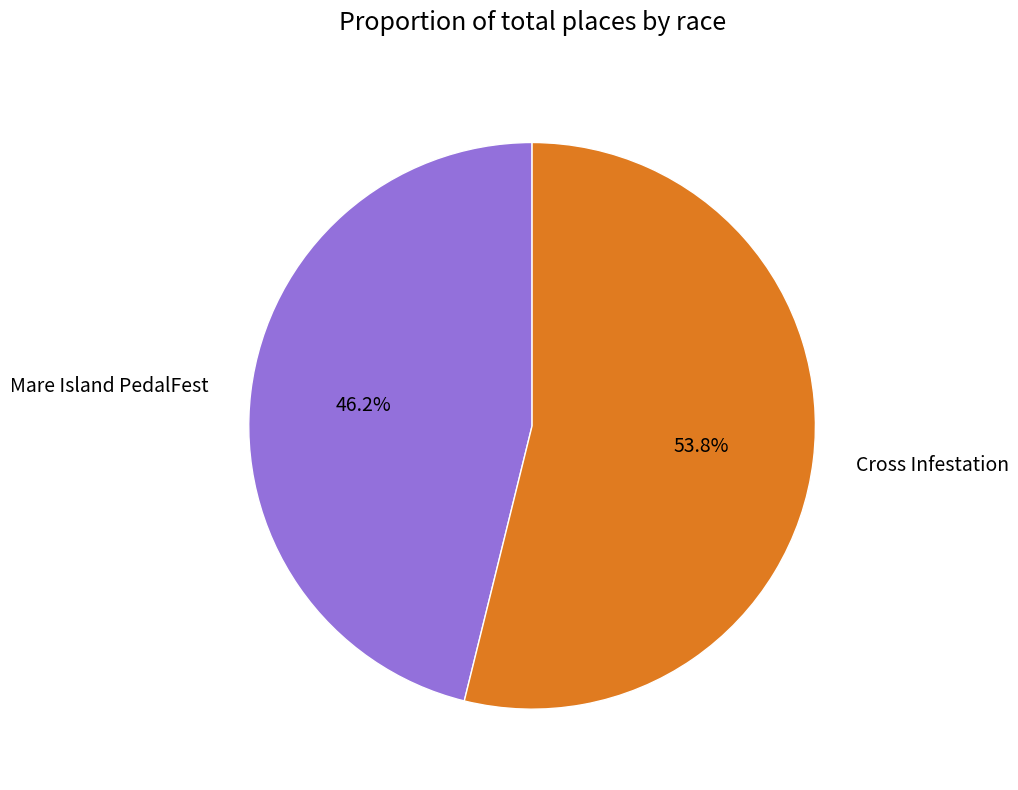

Combined, what portion of the pie is Cross Infestation and Mare Island PedalFest?

100.0%